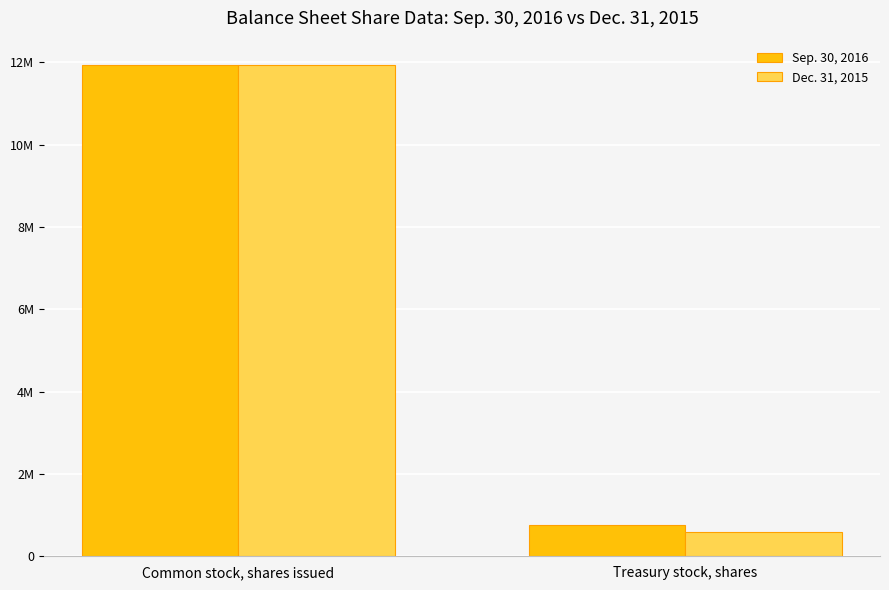

Rank the series by their maximum value, from highest to lowest.

Sep. 30, 2016, Dec. 31, 2015